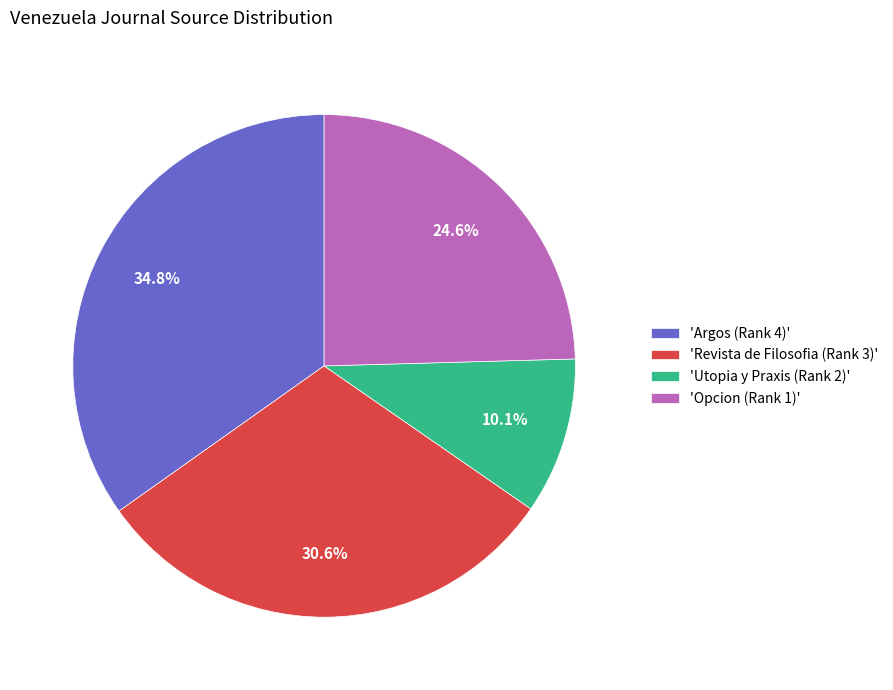

What percentage do 'Revista de Filosofia (Rank 3)' and 'Opcion (Rank 1)' together represent?

55.1%